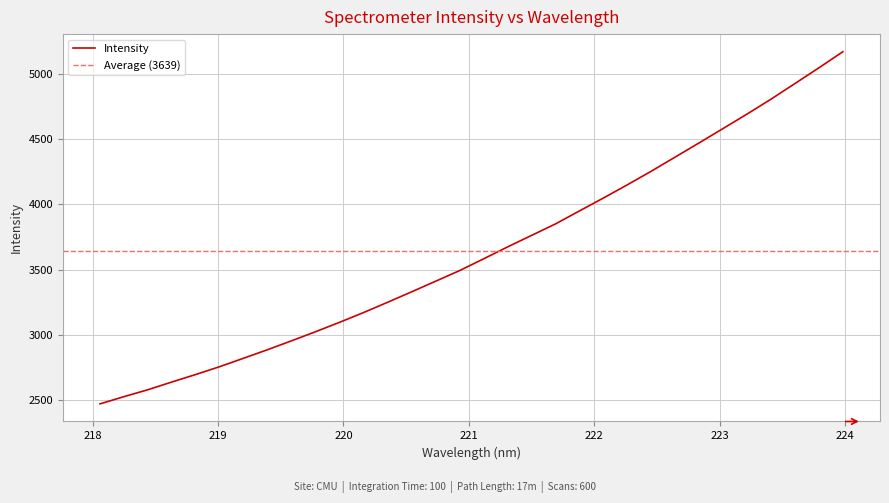

Which has a higher value, 222.4538 or 220.3533?

222.4538